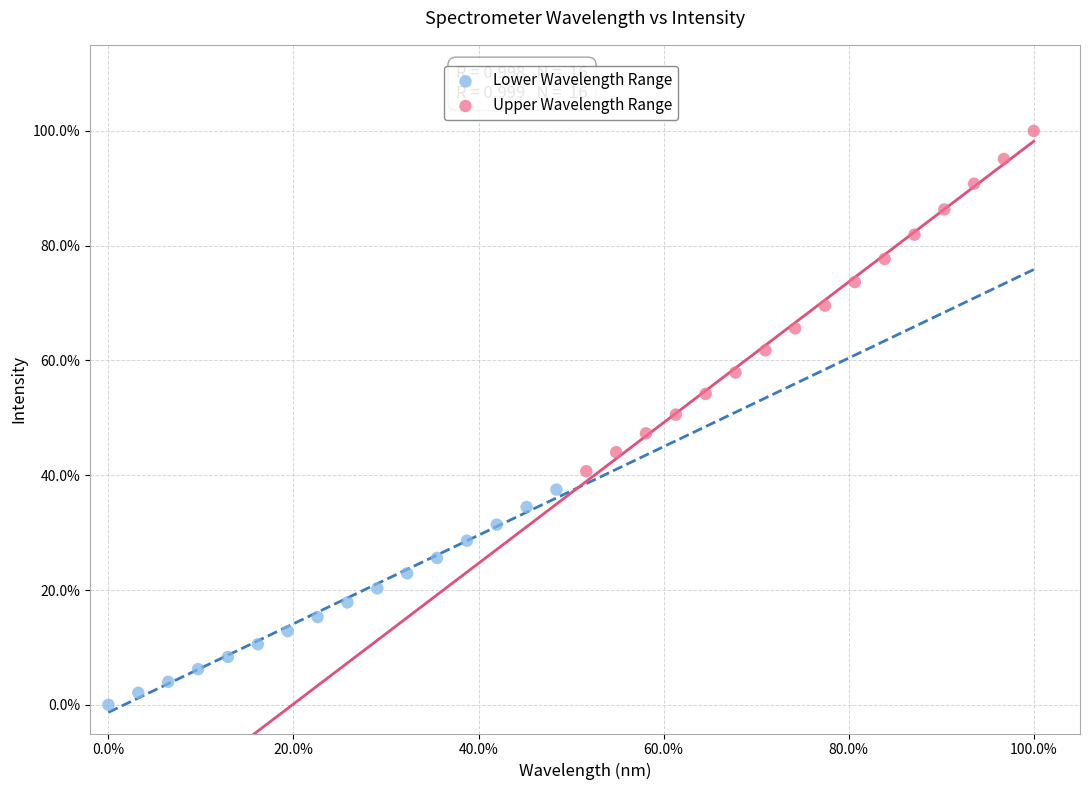

Which series contains the highest Y value?

Upper Wavelength Range